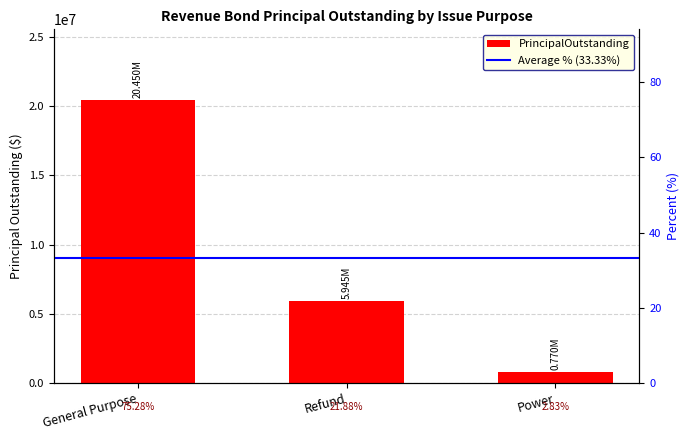

What is the value of the 1st bar from the left?

20450000